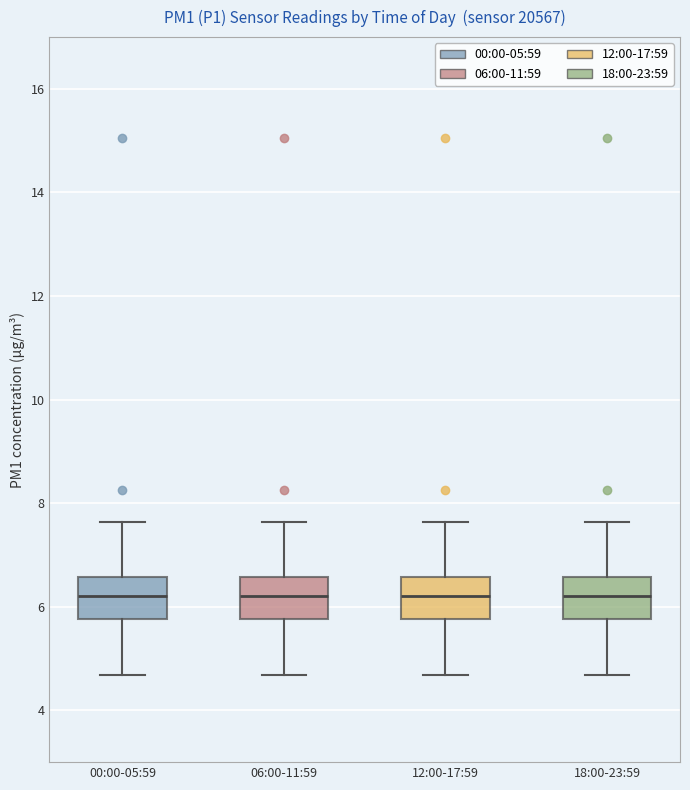

Reading left to right, transcribe this box plot: for each box, give where its median line is, the range the box spans, and where its two whiskers end, as read against the y-axis. The values are not printed on the chart, so give them approximately, as read against the axis.

00:00-05:59: median 6.2, box 5.8 to 6.6, whiskers 4.6 to 7.6
06:00-11:59: median 6.2, box 5.8 to 6.6, whiskers 4.6 to 7.6
12:00-17:59: median 6.2, box 5.8 to 6.6, whiskers 4.6 to 7.6
18:00-23:59: median 6.2, box 5.8 to 6.6, whiskers 4.6 to 7.6